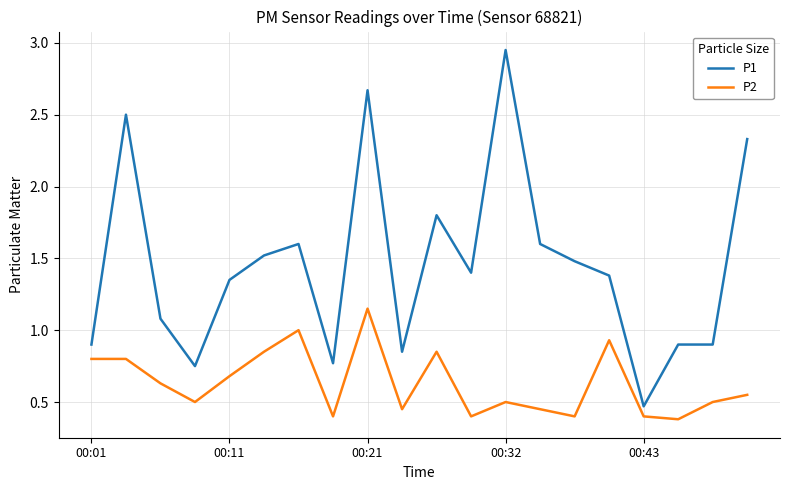

Which series has the widest spread of values?

P1